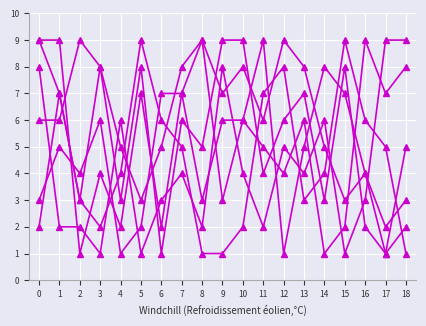

Reading right to left, what are all the values shown in this chart?

col_7: 8	7	9	2	1	6	4	5	6	3	9	7	7	2	1	6	4	5	3
col_3: 2	1	4	3	5	8	9	6	8	7	9	8	5	3	5	8	9	6	6
col_4: 9	9	3	1	6	4	5	2	4	8	2	4	3	1	6	1	2	2	8
col_6: 5	1	2	8	3	7	6	4	9	9	5	6	1	8	3	8	3	7	9
col_8: 3	2	4	7	8	5	1	9	6	6	3	7	2	7	2	4	1	9	9
col_9: 1	5	6	9	4	3	8	7	2	1	1	5	6	9	4	2	3	7	2